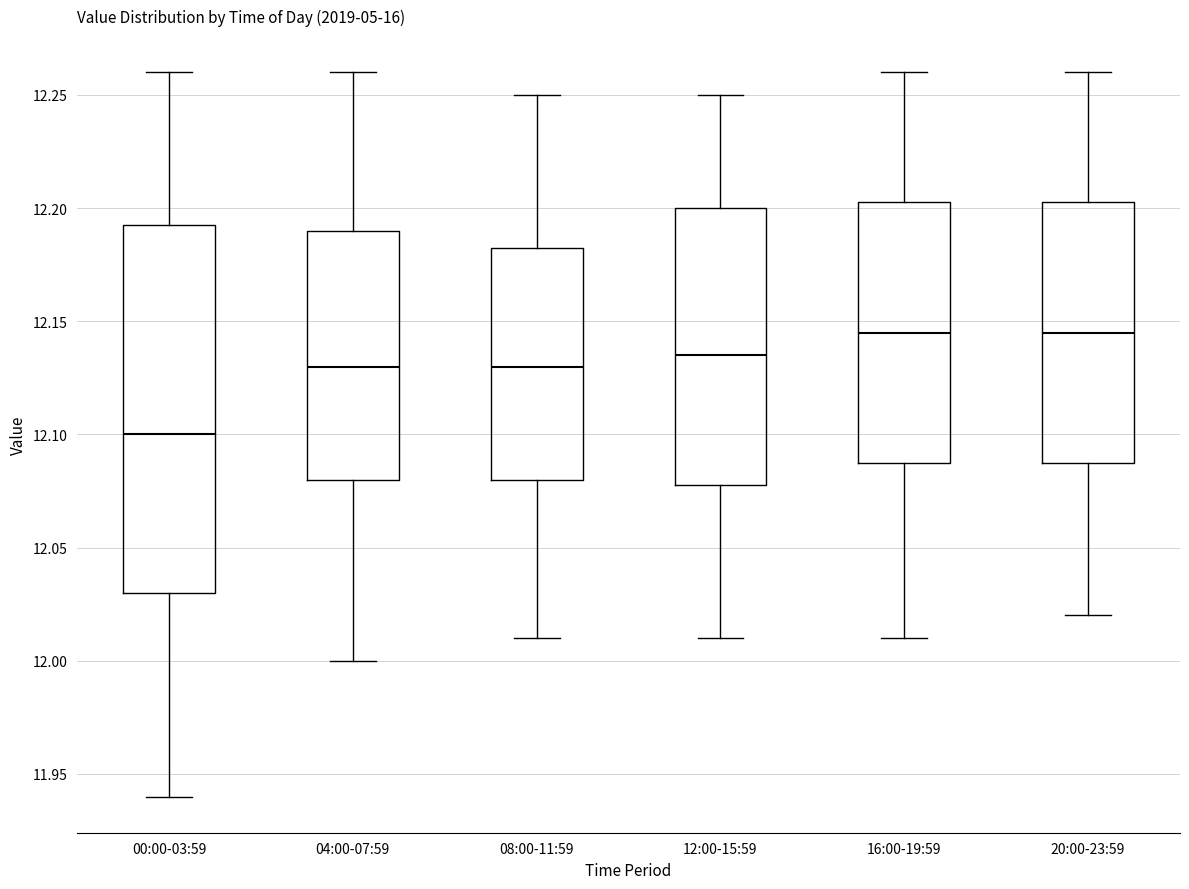

Comparing the boxes themselves (not the whiskers), which one is the tallest?

00:00-03:59